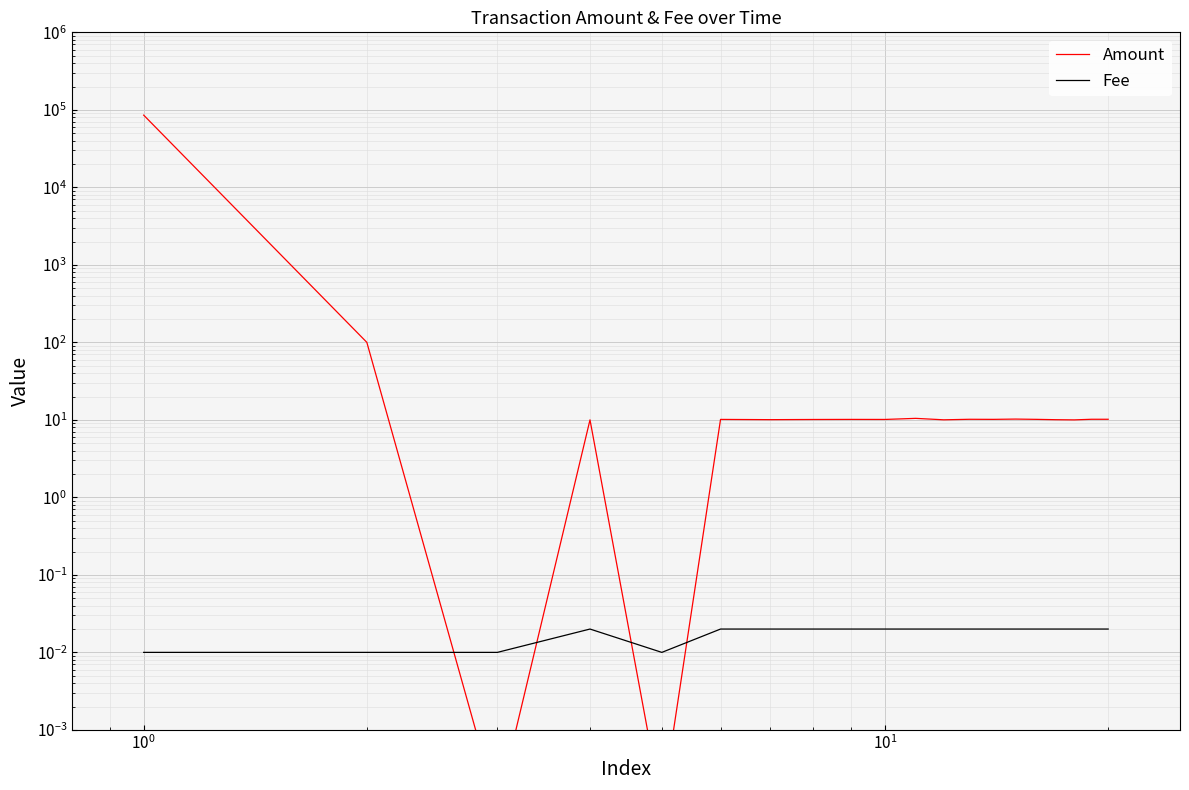

Is it true that Fee equals 0.0 at 8?

False